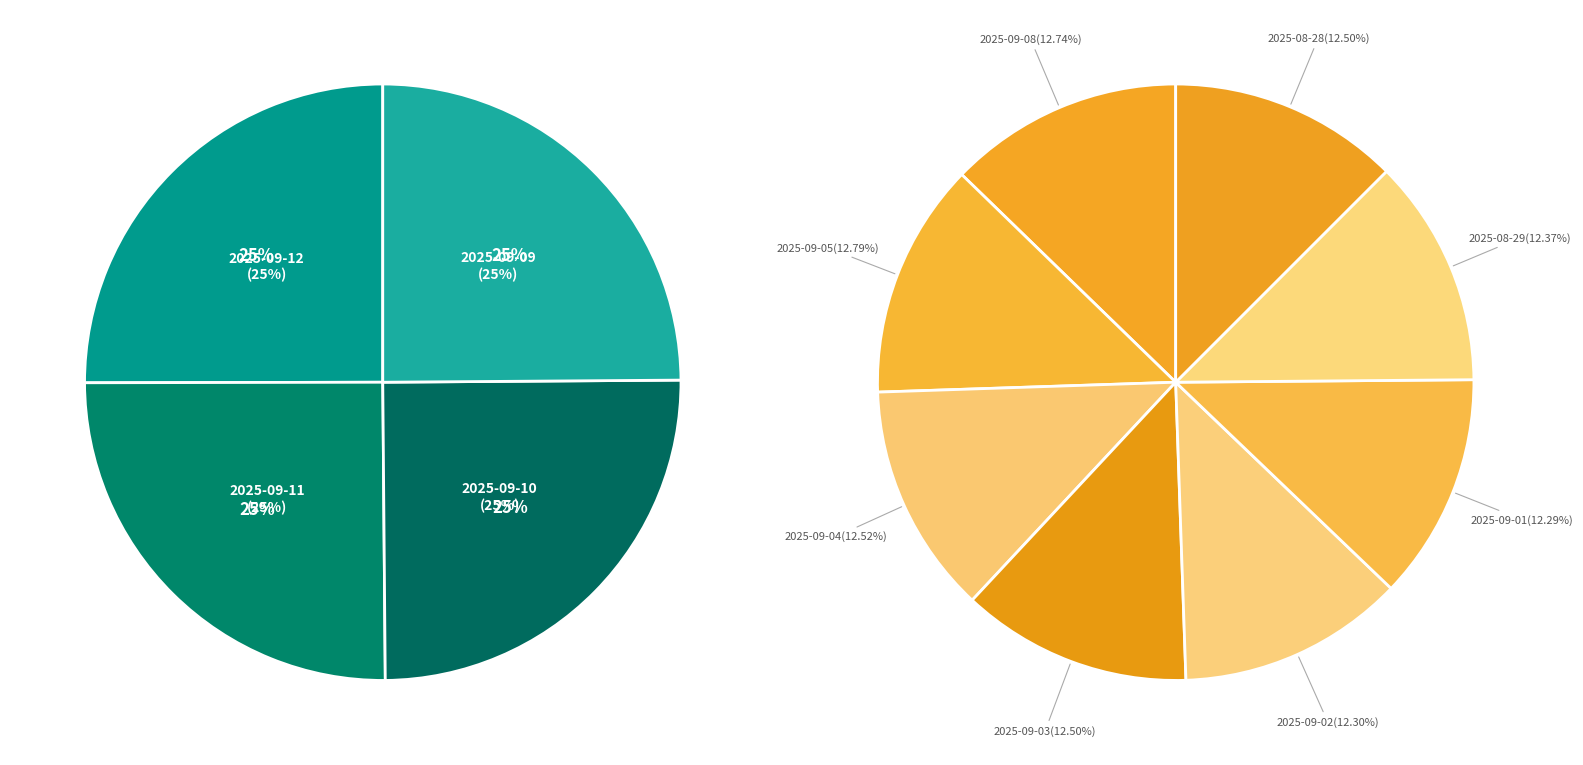

Count the number of slices in the pie.

12